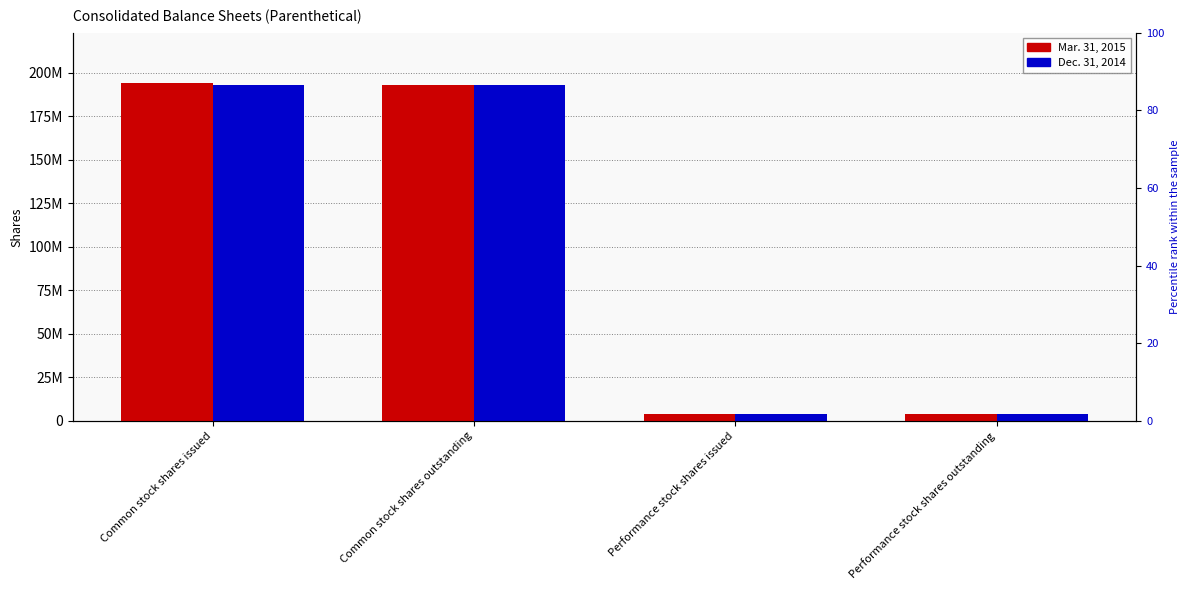

Reading left to right, transcribe all the data shown in this chart.

Mar. 31, 2015: Common stock shares issued=193850102	Common stock shares outstanding=192947856	Performance stock shares issued=4213156	Performance stock shares outstanding=3738314
Dec. 31, 2014: Common stock shares issued=192947856	Common stock shares outstanding=192947856	Performance stock shares issued=3738314	Performance stock shares outstanding=3738314